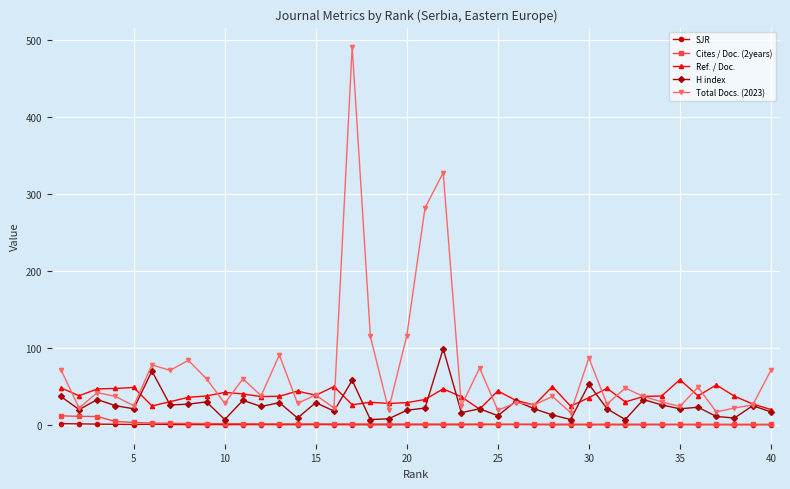

What is the maximum value for Cites / Doc. (2years)?

11.8